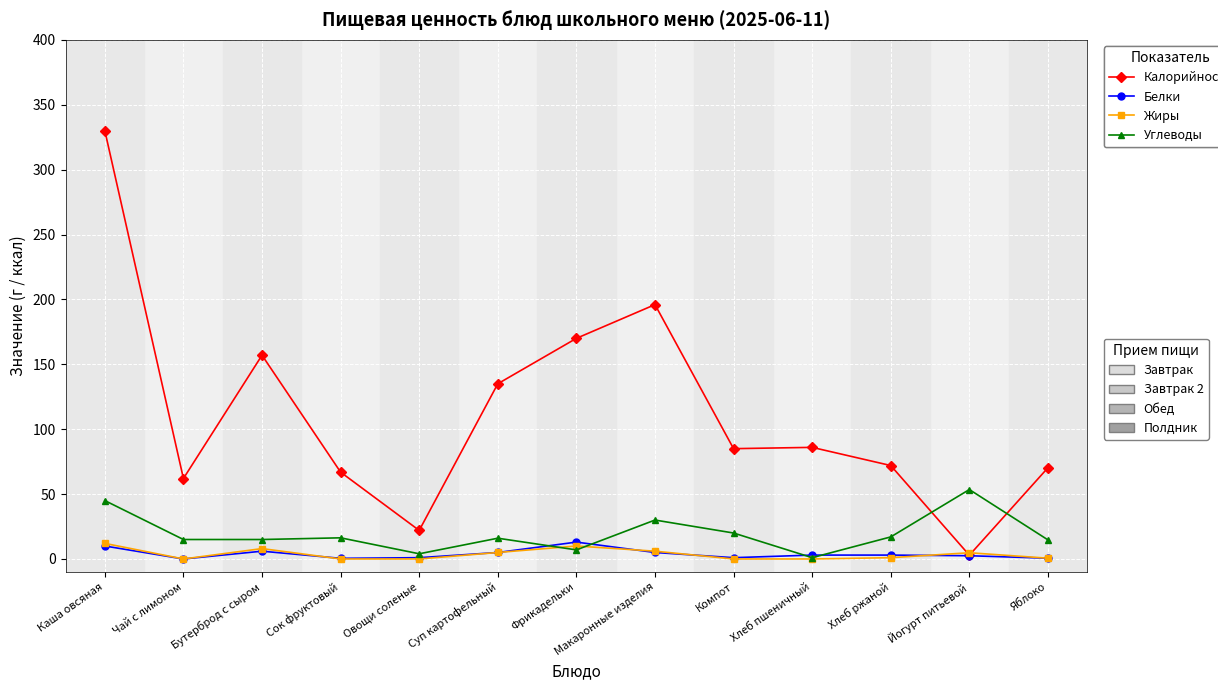

What is the label of the 9th point from the left?

Компот